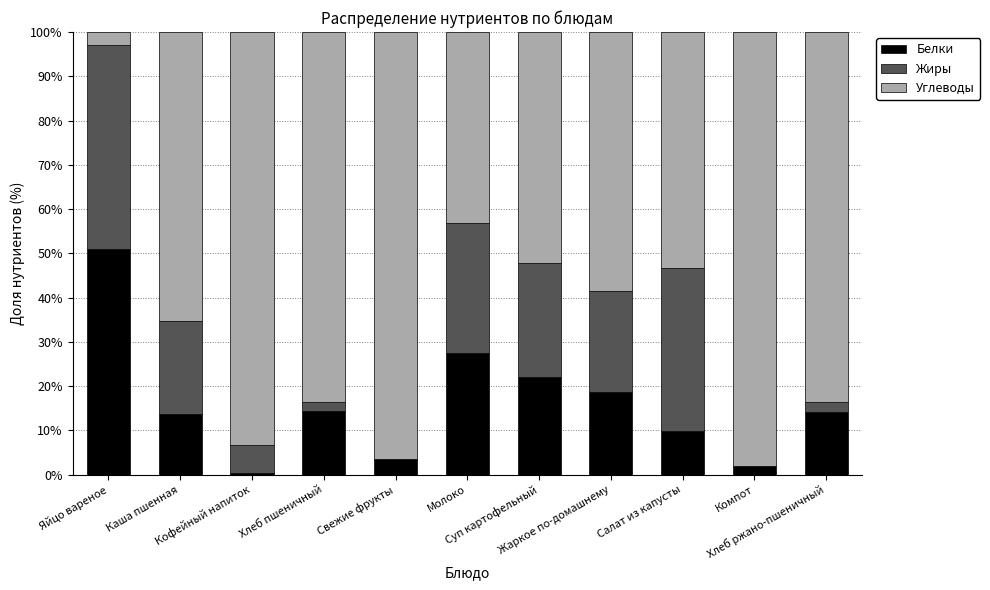

What is the sum of all Белки values?

177.5